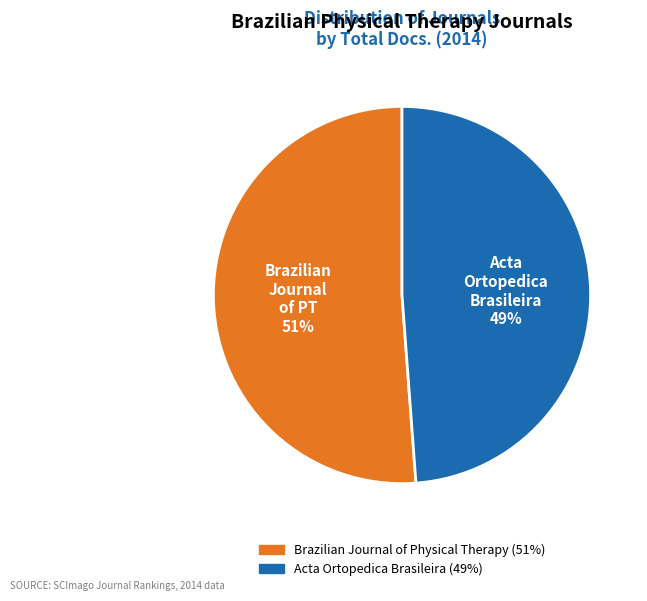

Is there any slice that represents more than half of the pie?

Yes